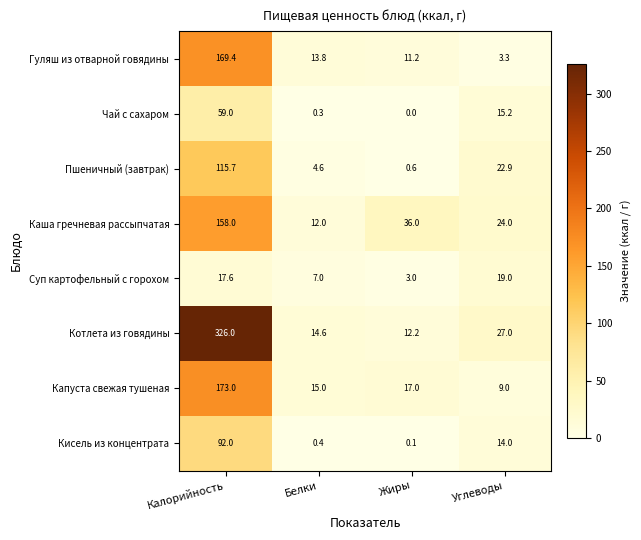

Where does the Капуста свежая тушеная series first go above 17?

Калорийность